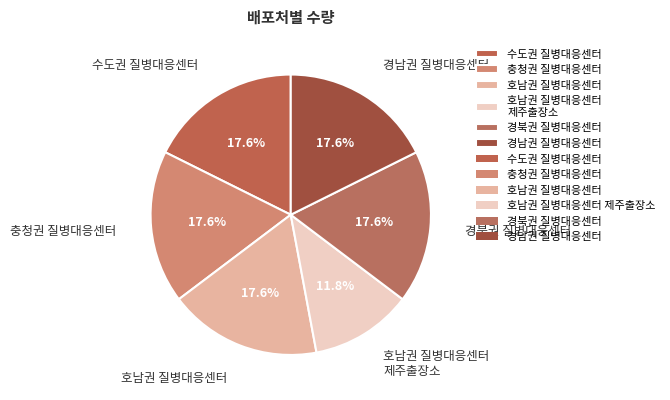

Is 충청권 질병대응센터 the majority of the pie?

No